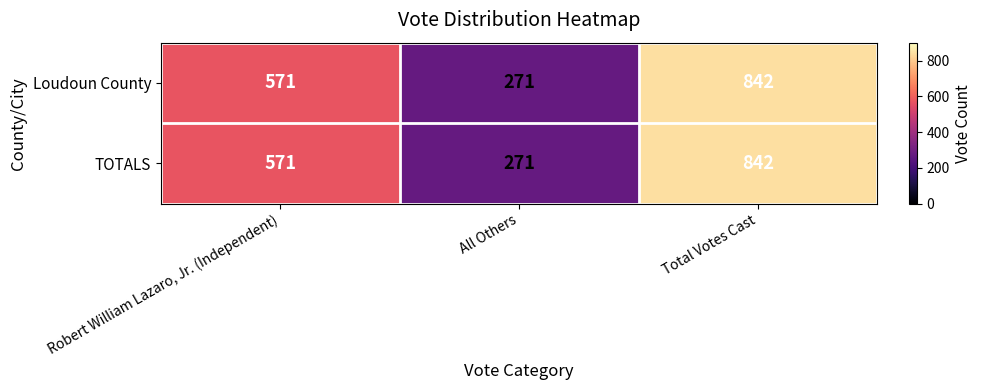

The value of Loudoun County at Robert William Lazaro, Jr. (Independent) is 571. True or false?

True